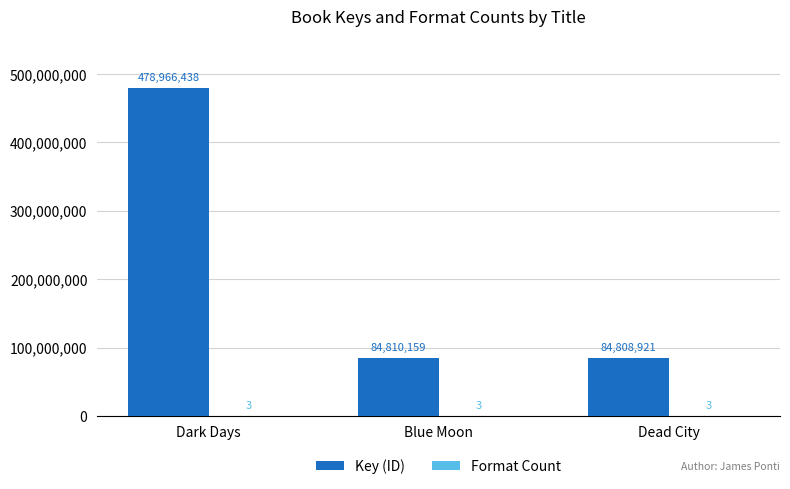

Which series has the largest total across all categories?

Key (ID)